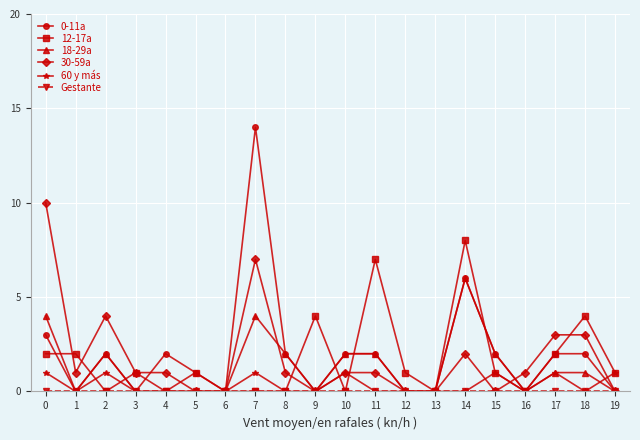

The value of 60 y más at 4 is 1. True or false?

False